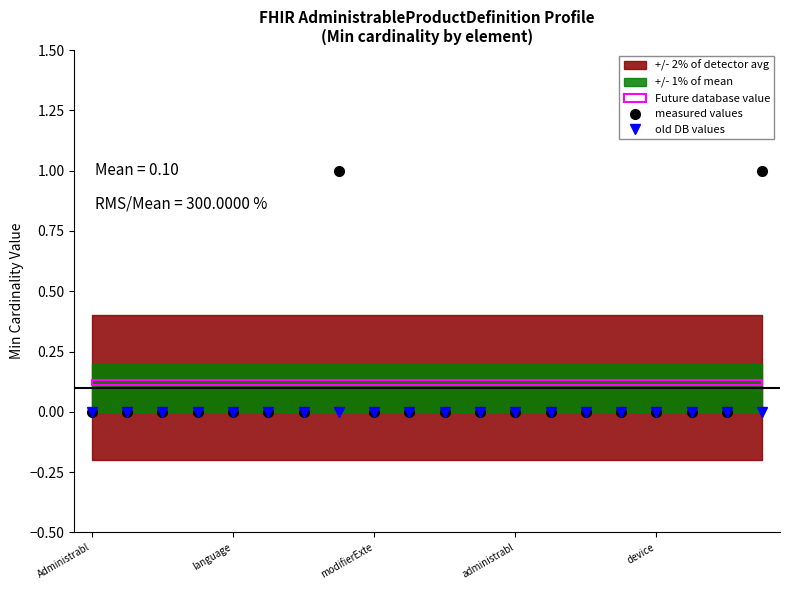

At 15, list the series in order from largest to smallest.

measured values, old DB values